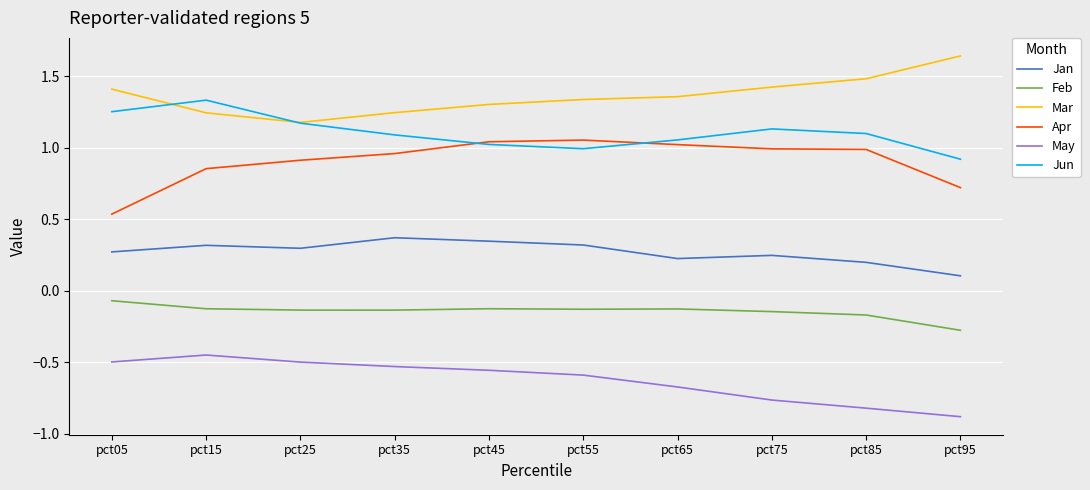

Which series changed the most between pct15 and pct85?

May